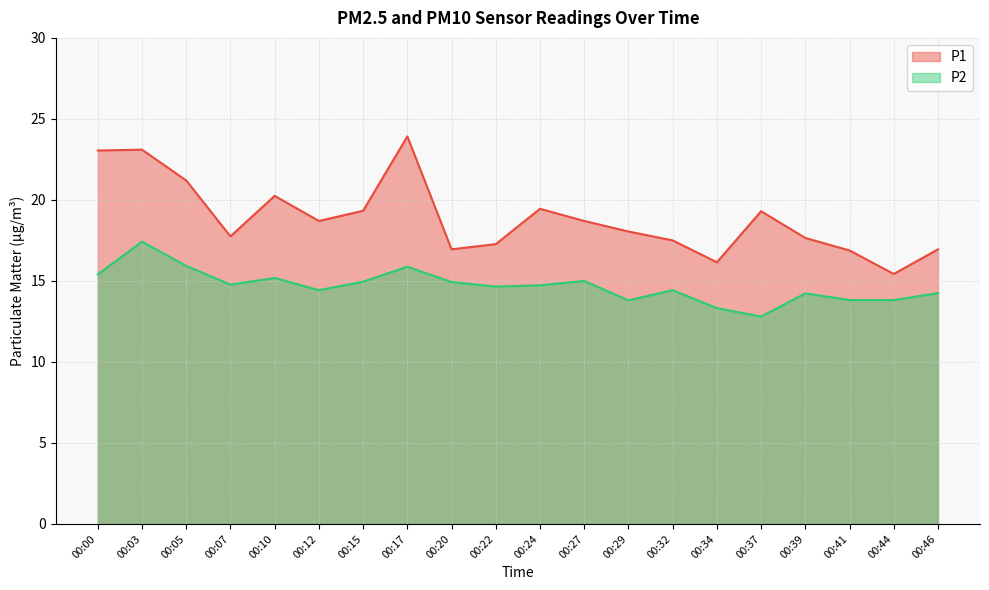

At which label is P1 closest to 19?

00:12